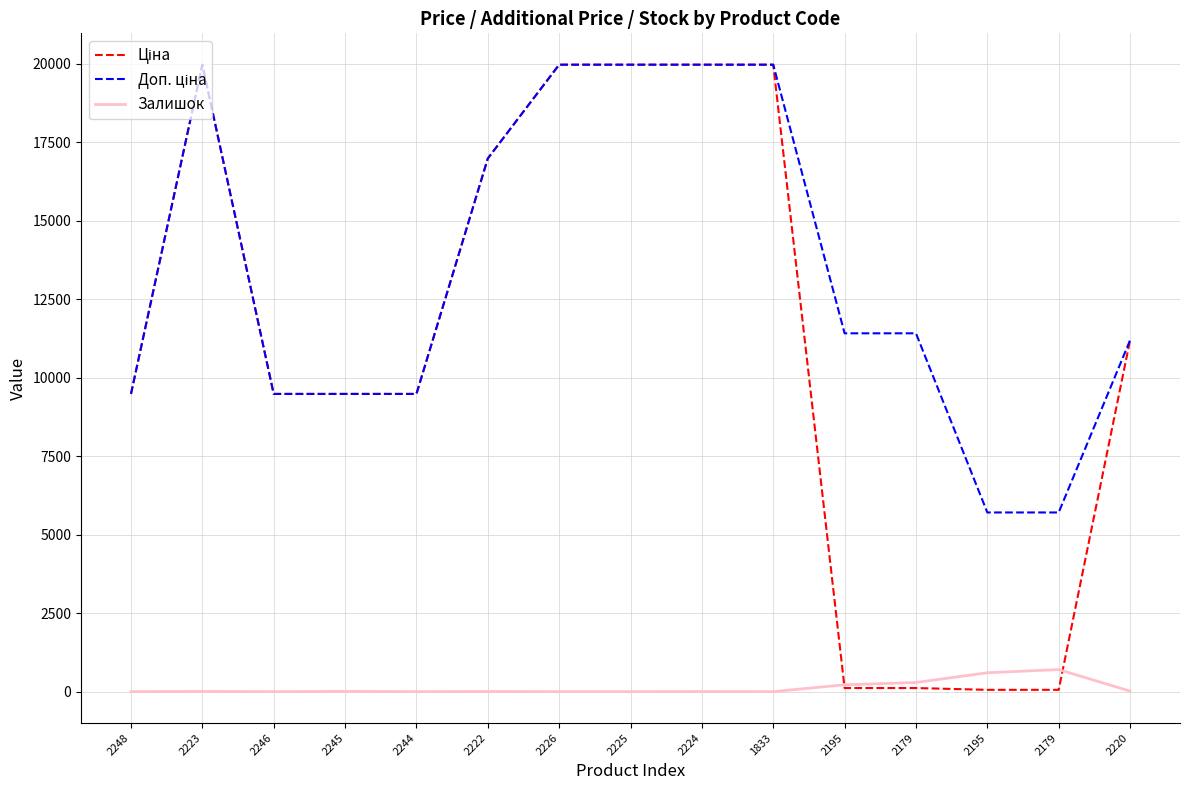

What is the difference between the Ціна values at 2226 and 2195?

19907.1